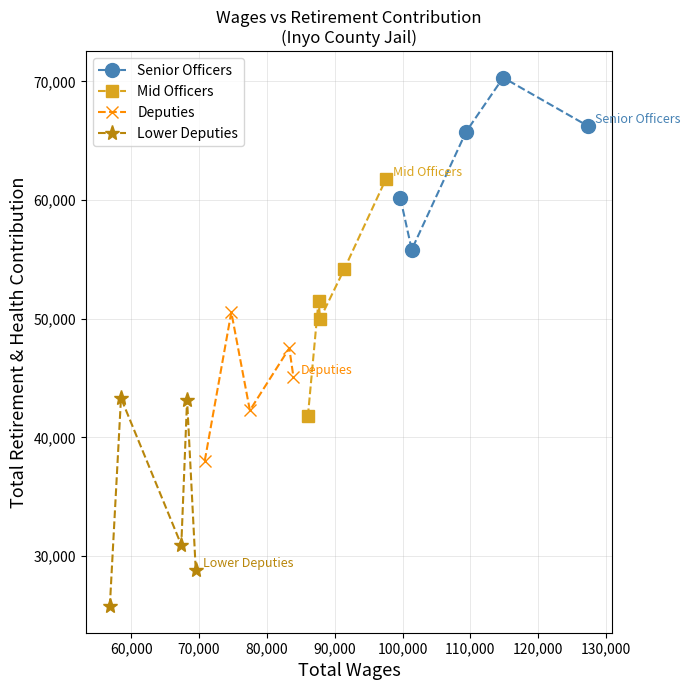

What is the value of the Senior Officers point at the 3rd from the left?

65753